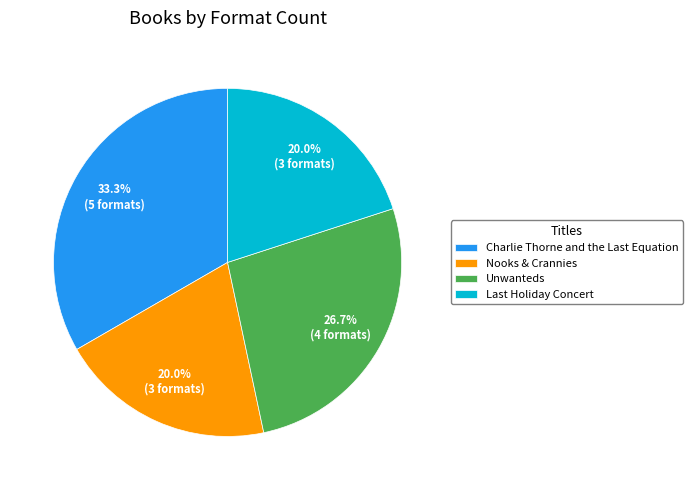

How many slices are in this pie chart?

4